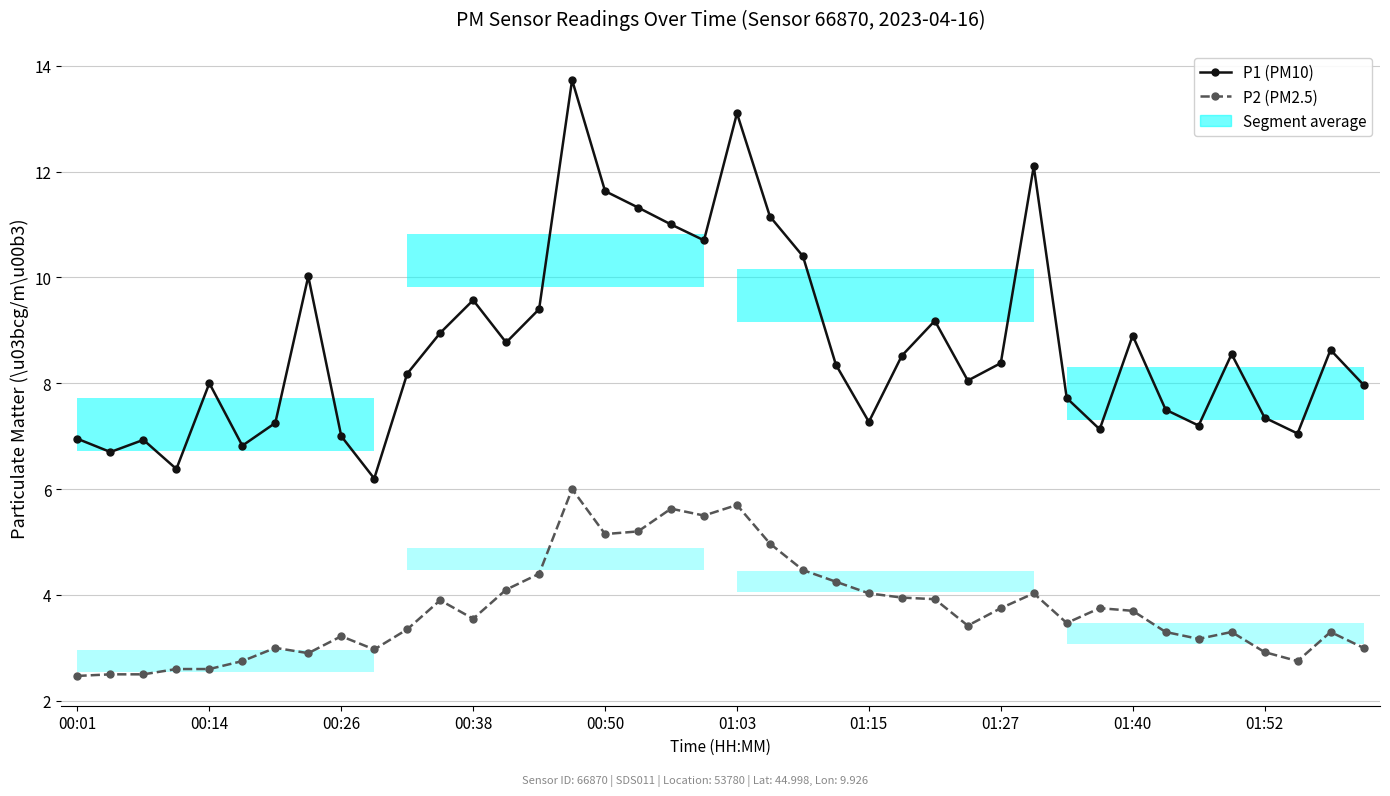

What is the total value across all series at 35?

11.9